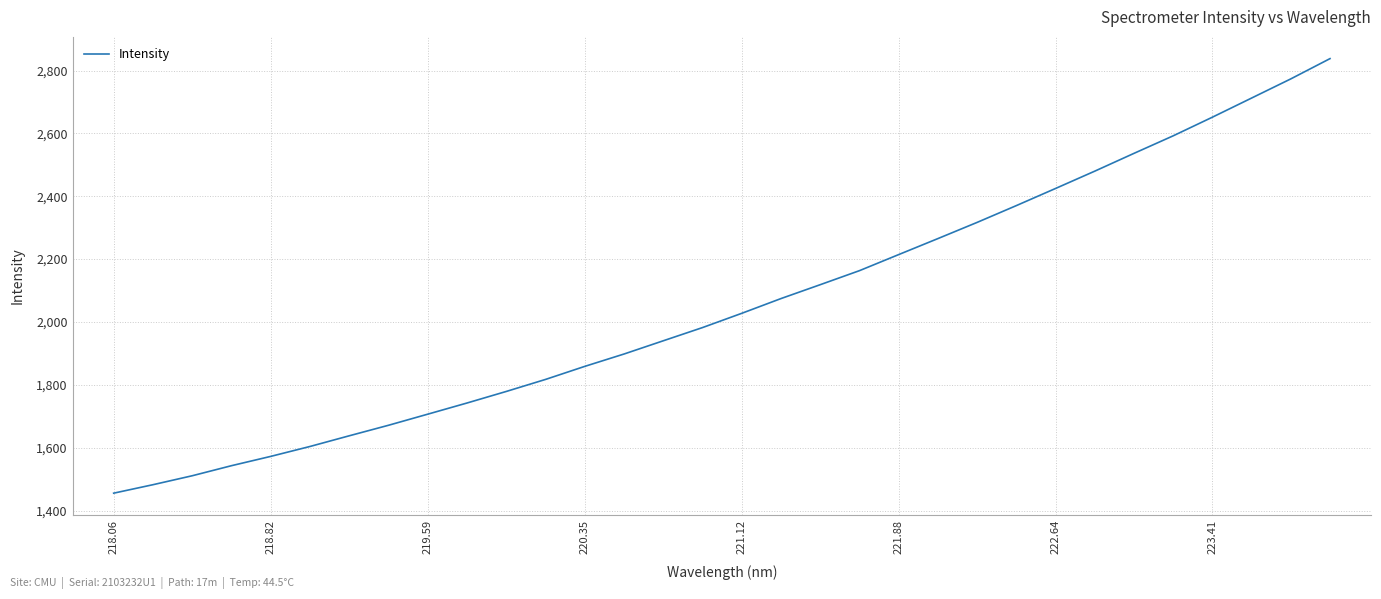

What is the difference between the maximum and minimum values?

1382.9